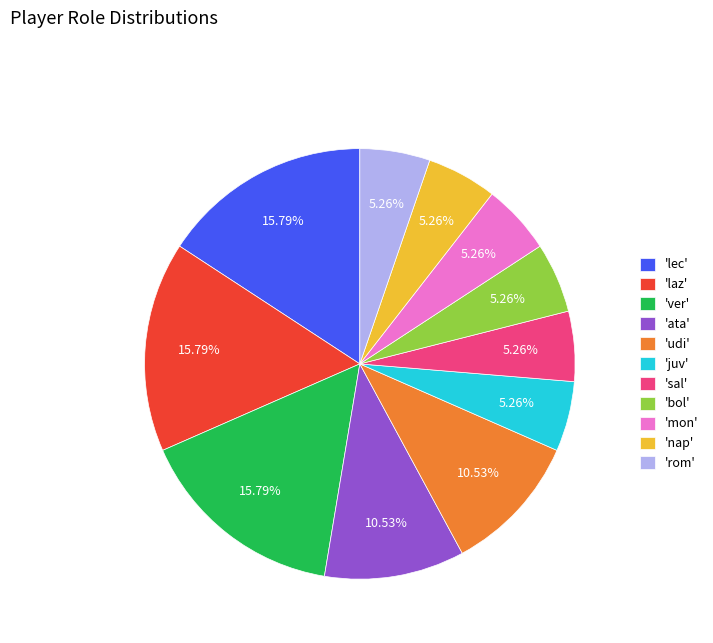

Approximately how many times larger is the value at 'sal' compared to 'juv'?

1.0